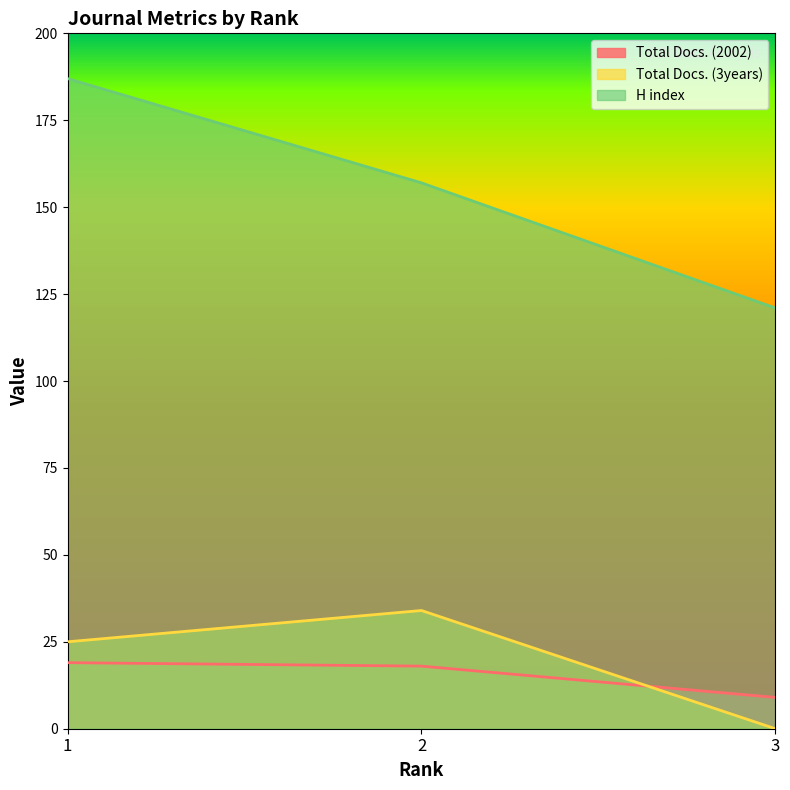

Which series changed the most between 2 and 3?

H index